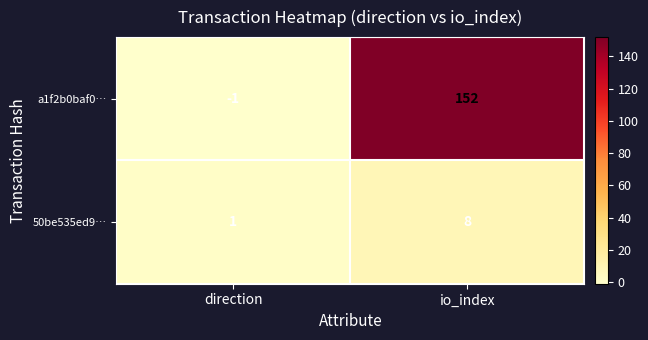

How many data points does each series have?

2